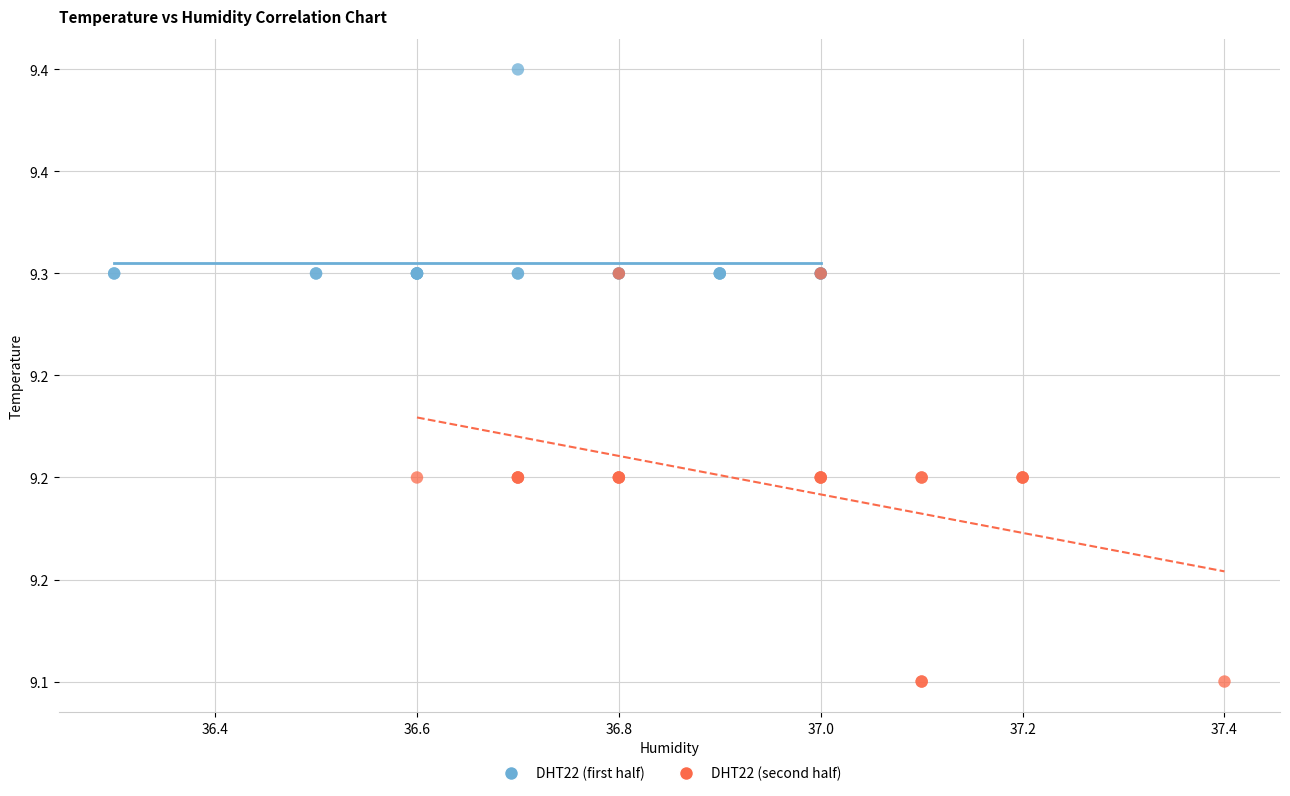

What are all the series names shown in the legend?

DHT22 (first half), DHT22 (second half)